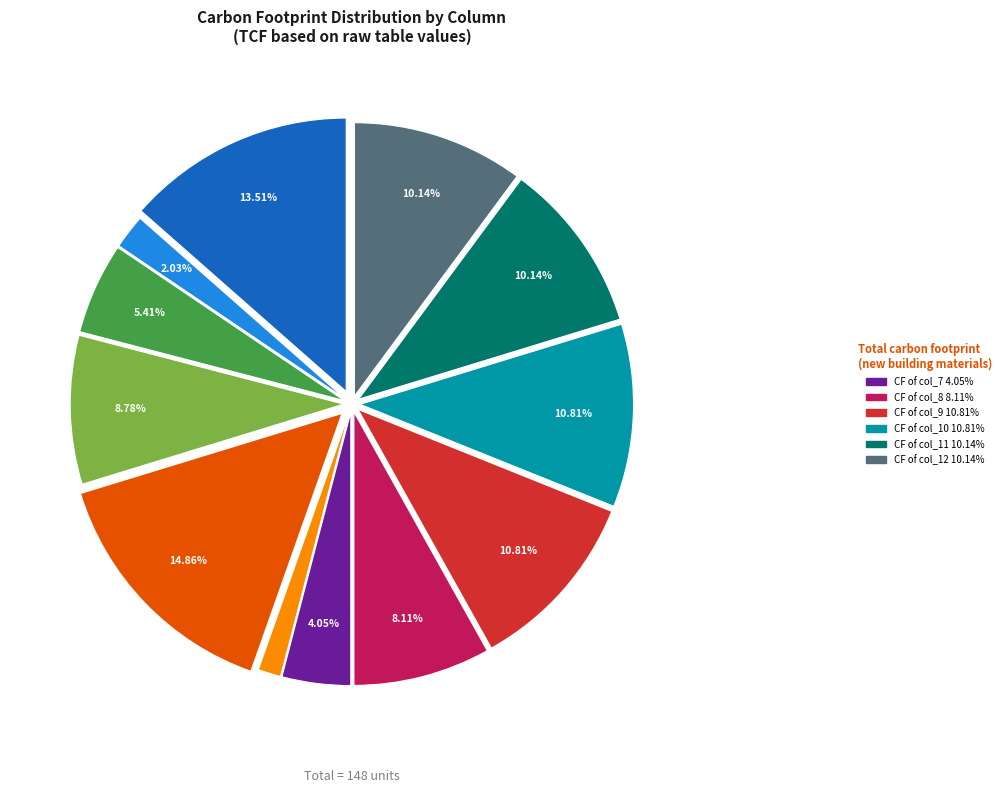

Is there any slice that represents more than half of the pie?

No